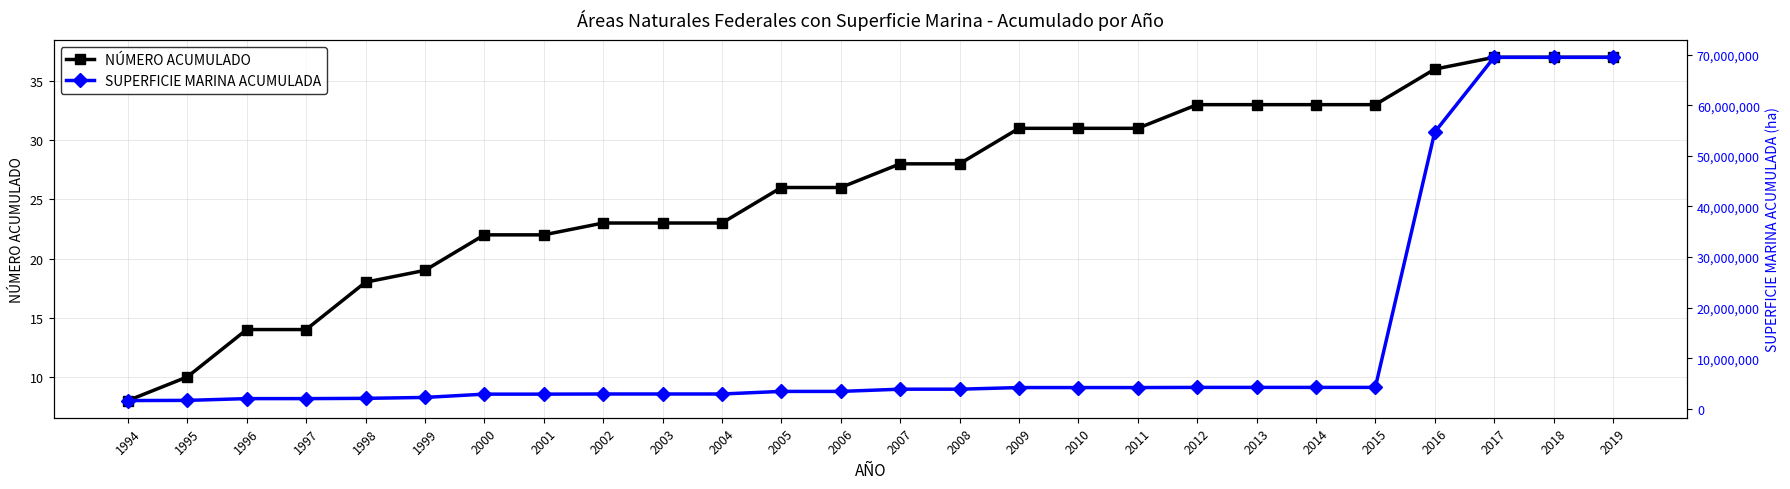

Is this an area chart (filled region under the line)?

No